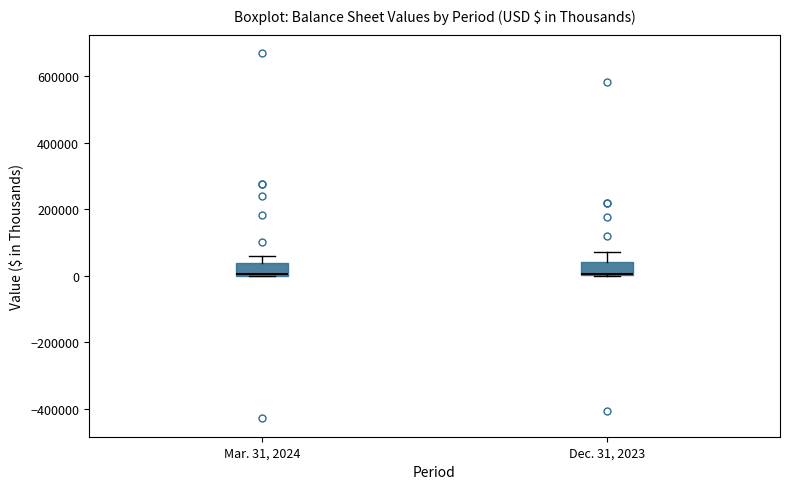

Where does the upper whisker of the box for Mar. 31, 2024 end on the y-axis? The values are not printed on the chart, so give them approximately, as read against the axis.

60000